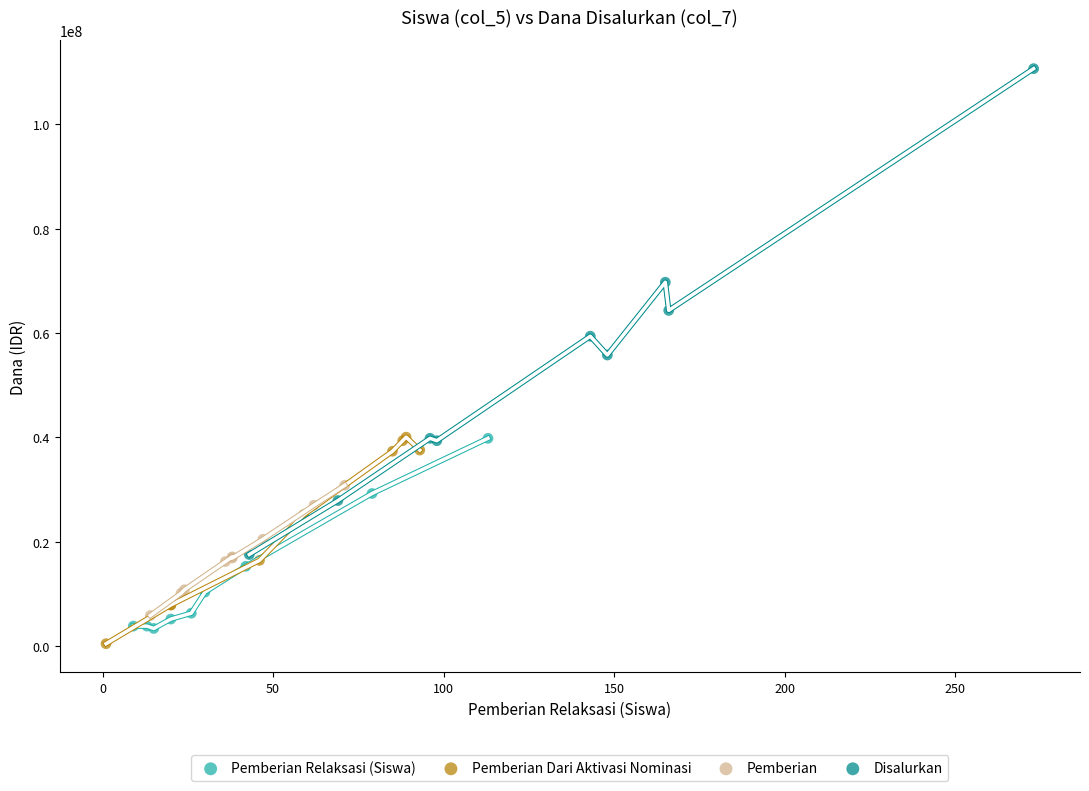

Which series contains the lowest Y value?

Pemberian Dari Aktivasi Nominasi